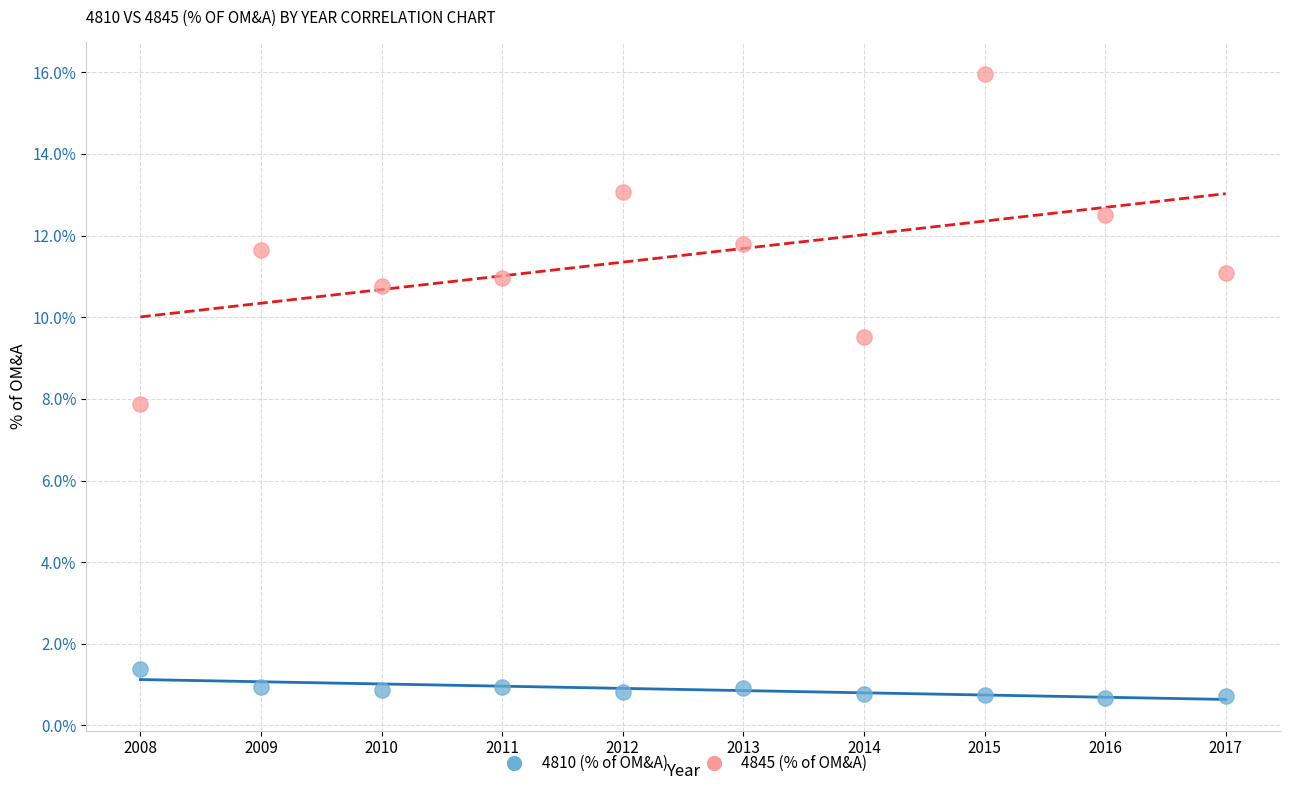

Which series contains the lowest Y value?

4810 (% of OM&A)